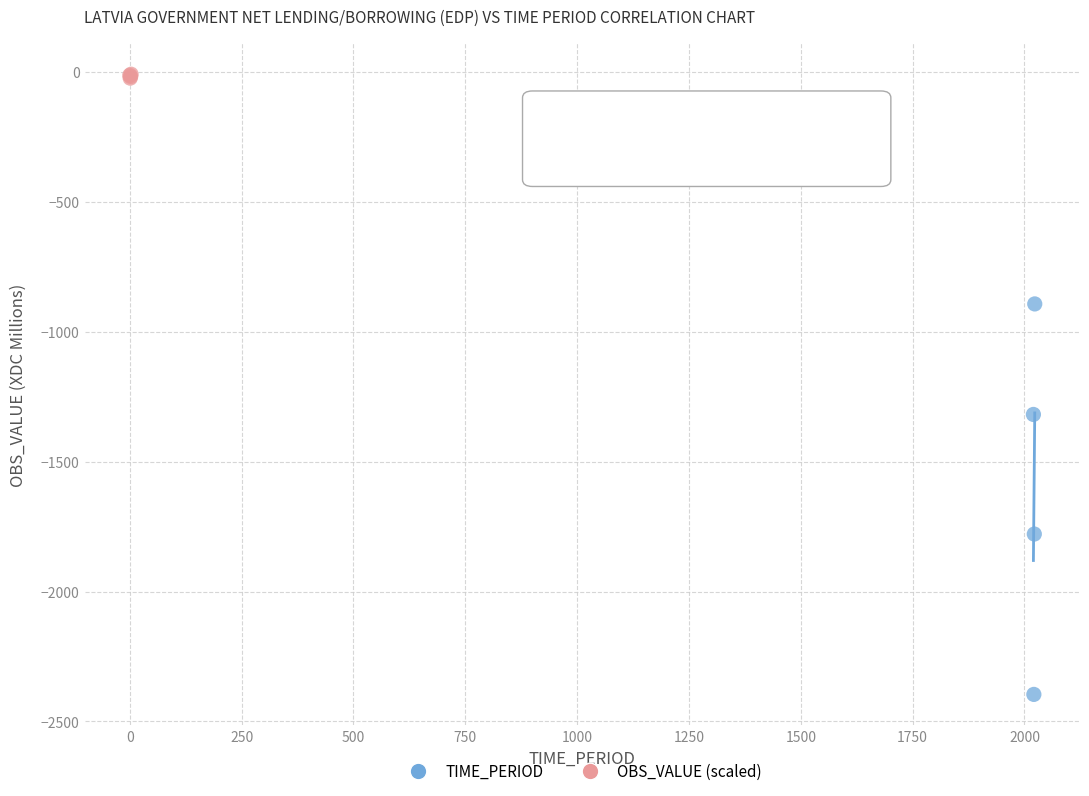

Which series contains the highest Y value?

OBS_VALUE (scaled)